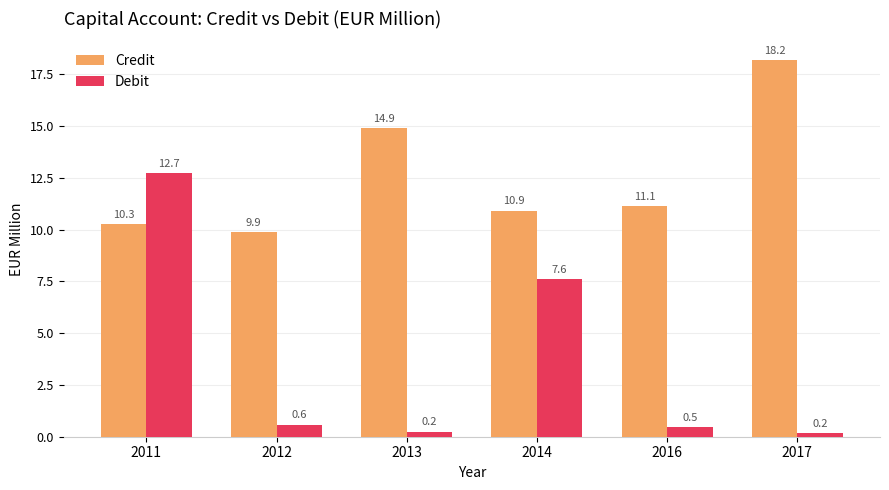

Read the Credit value at 2011.

10.3